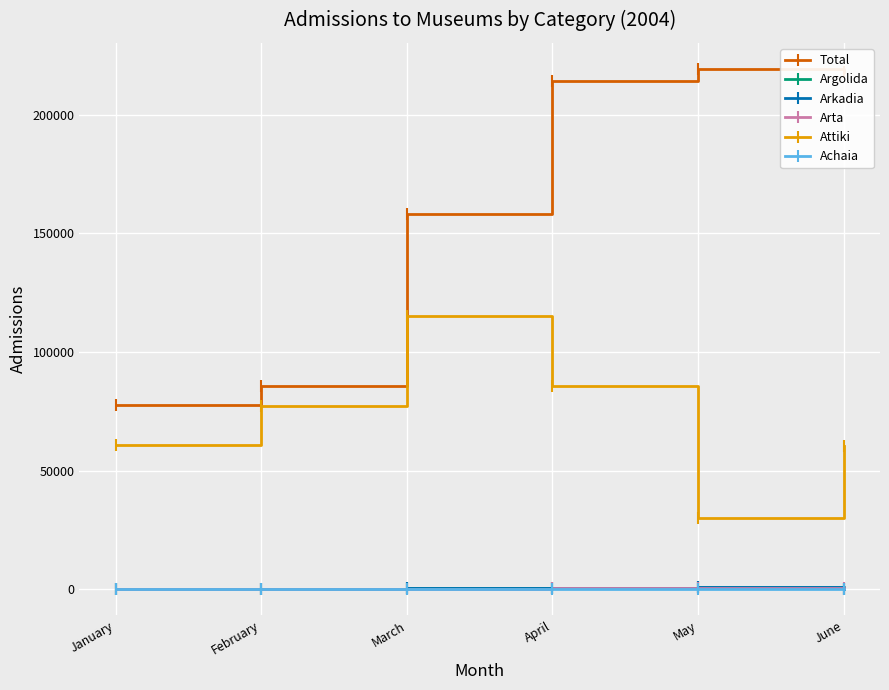

At which label does Total reach its minimum?

January